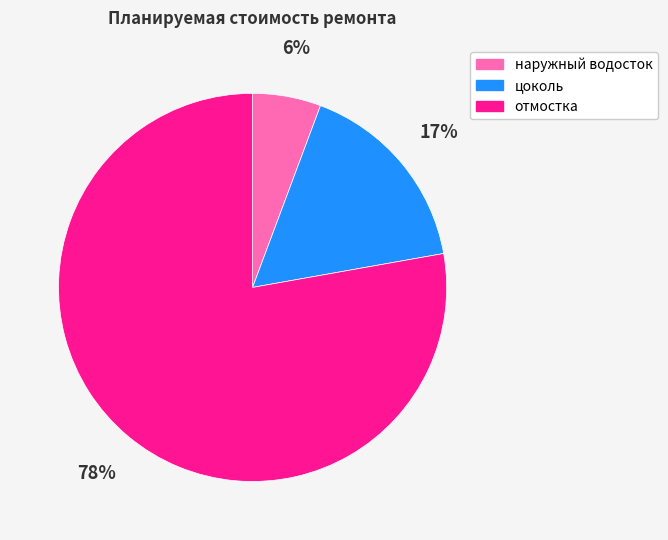

Between цоколь and отмостка, which is larger?

отмостка